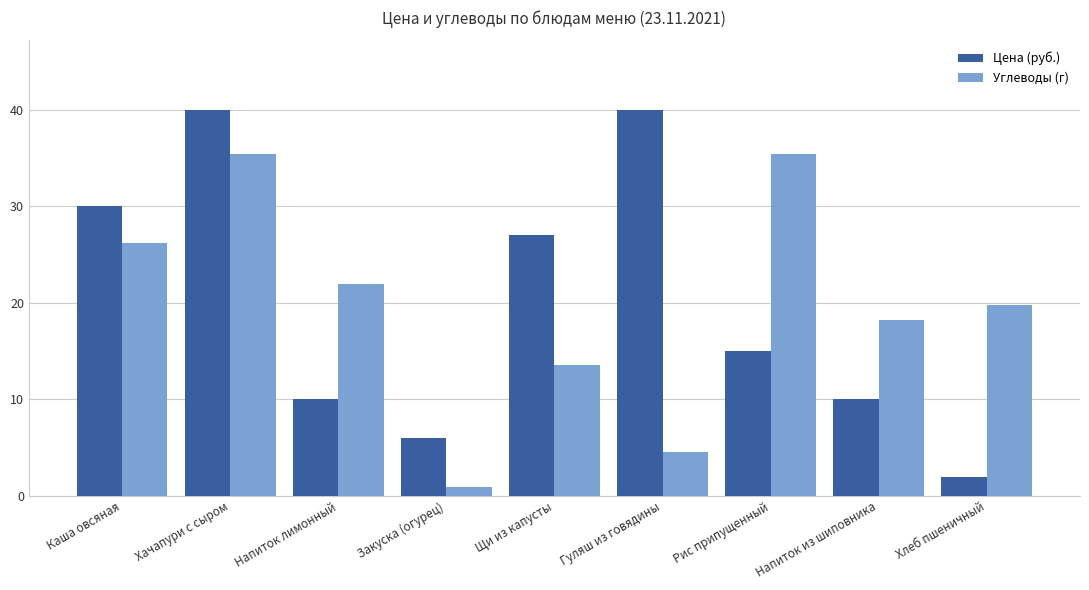

The Цена (руб.) series shows 16.9 at Щи из капусты. True or false?

False